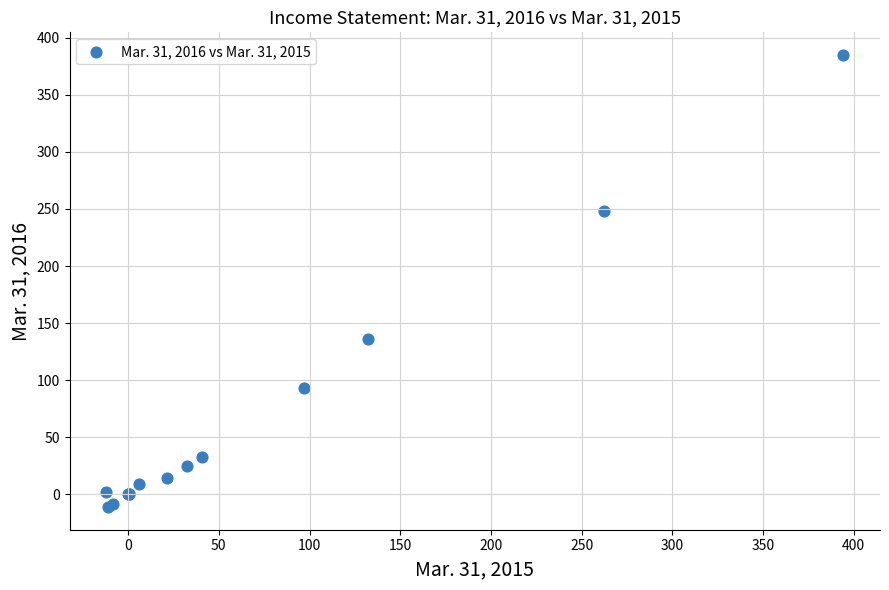

What Y value in the scatter plot is closest to 186?

136.5